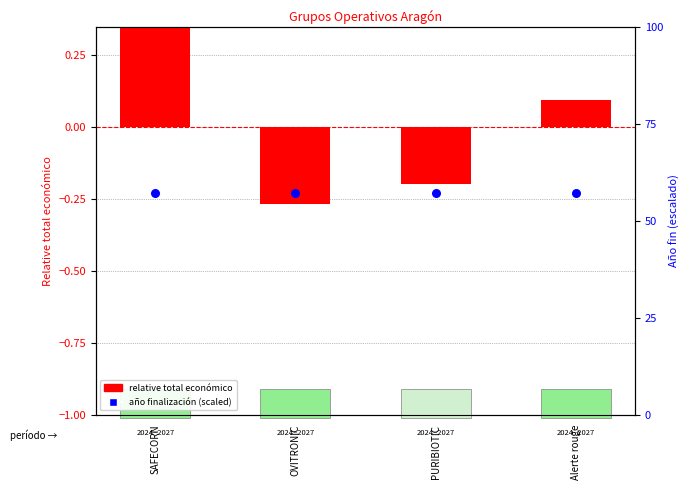

Which series reaches the maximum Y coordinate?

año finalización (scaled)